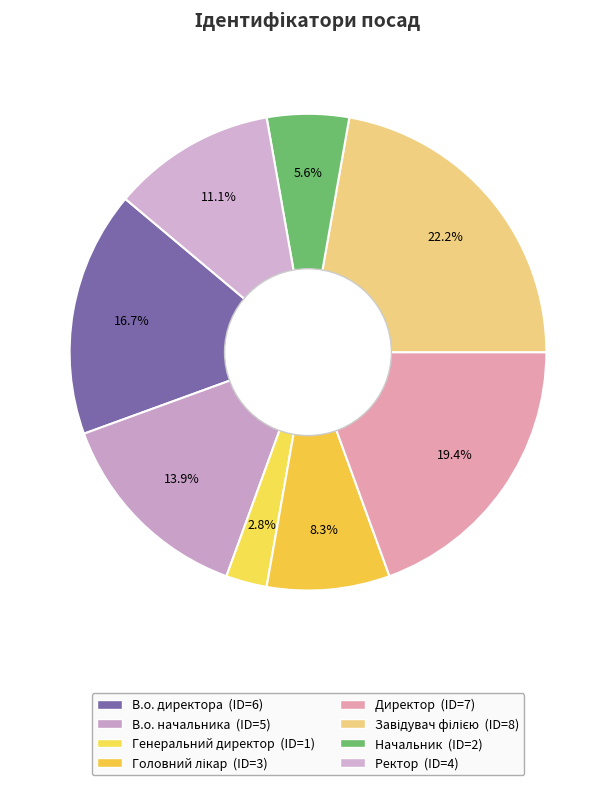

Count the number of slices in the pie.

8